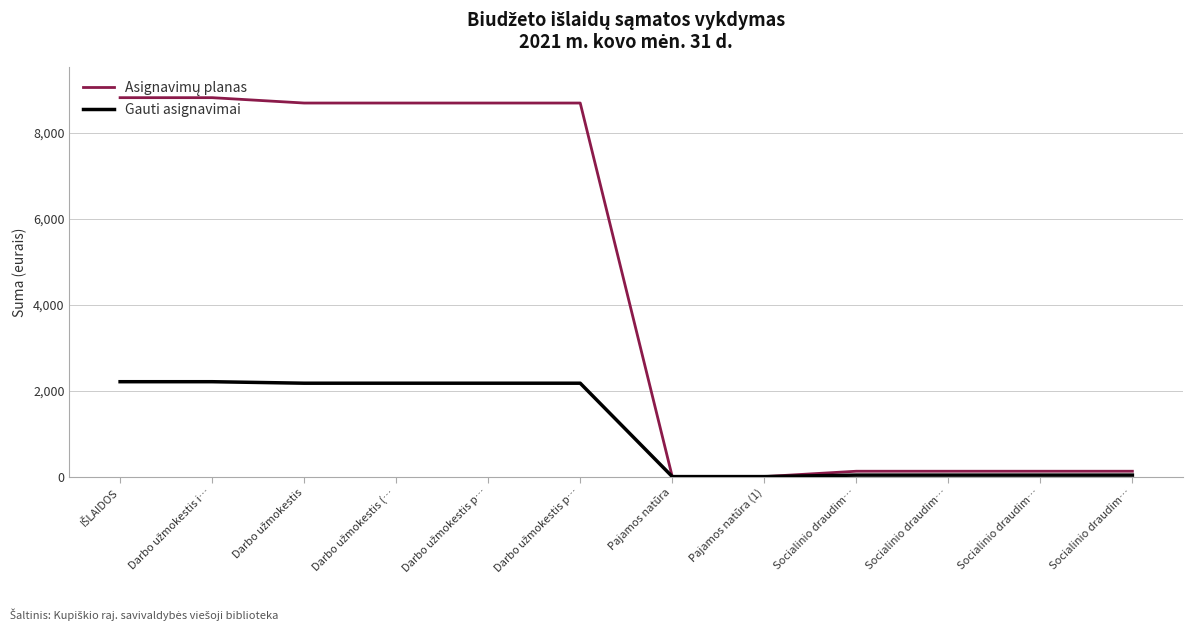

How many lines are shown in the chart?

2